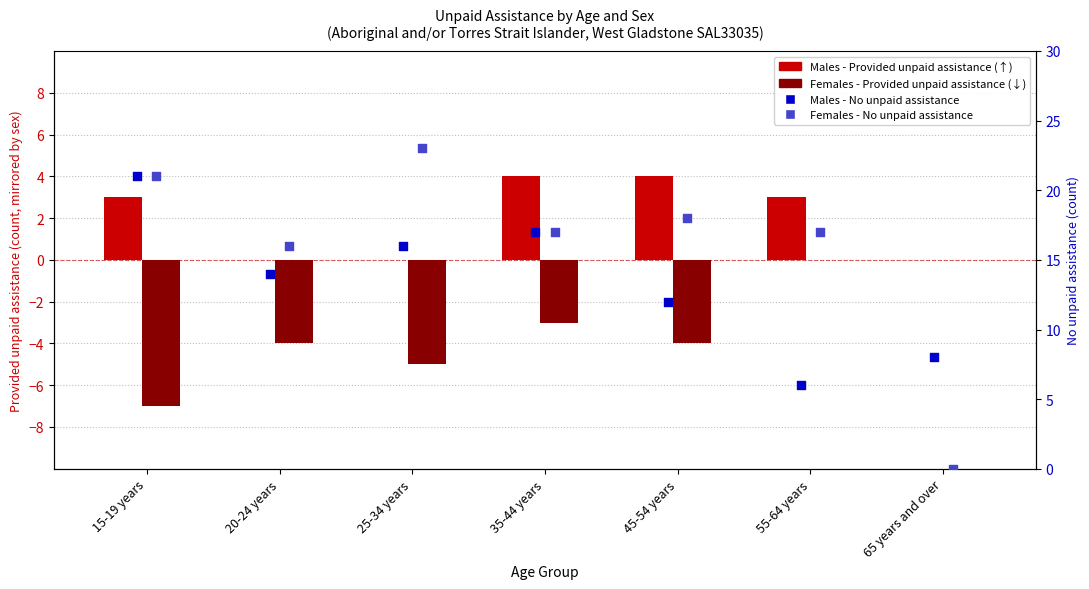

Which series has the largest Y range (max minus min)?

Females - No unpaid assistance